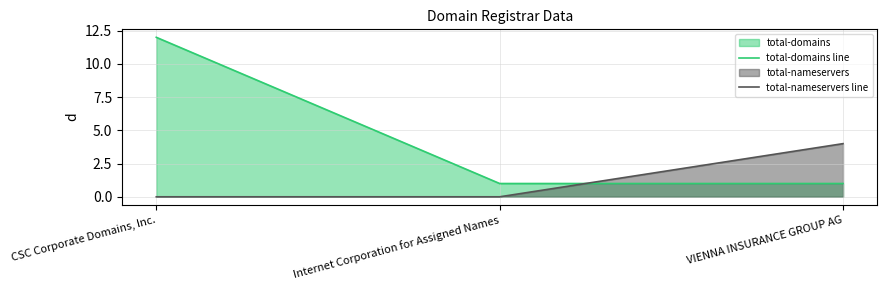

Between CSC Corporate Domains, Inc. and Internet Corporation for Assigned Names, which series saw the biggest shift?

total-domains line